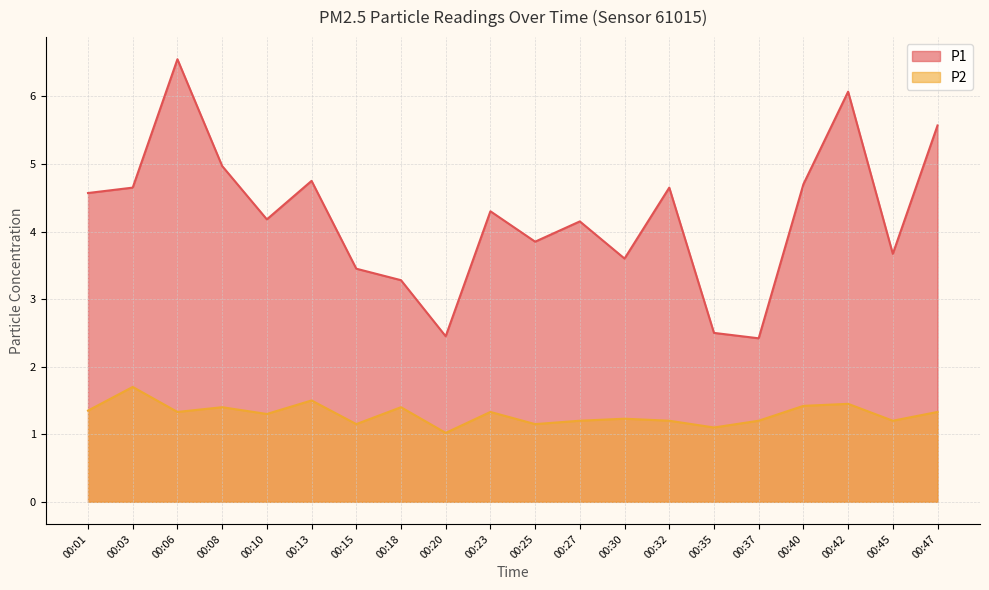

Which label corresponds to the smallest value in the chart?

00:20